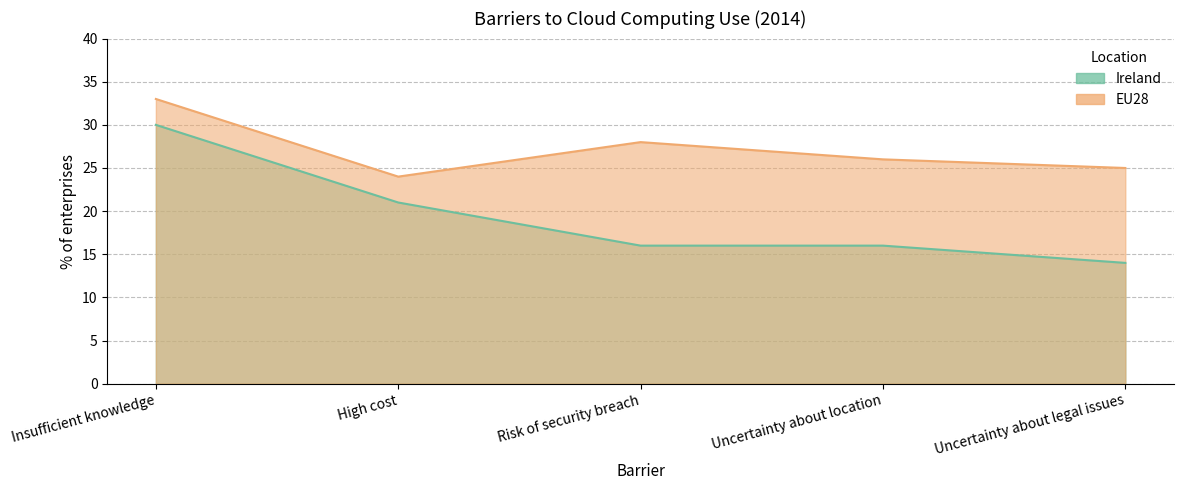

What is the difference between the maximum and minimum values in the Ireland series?

16